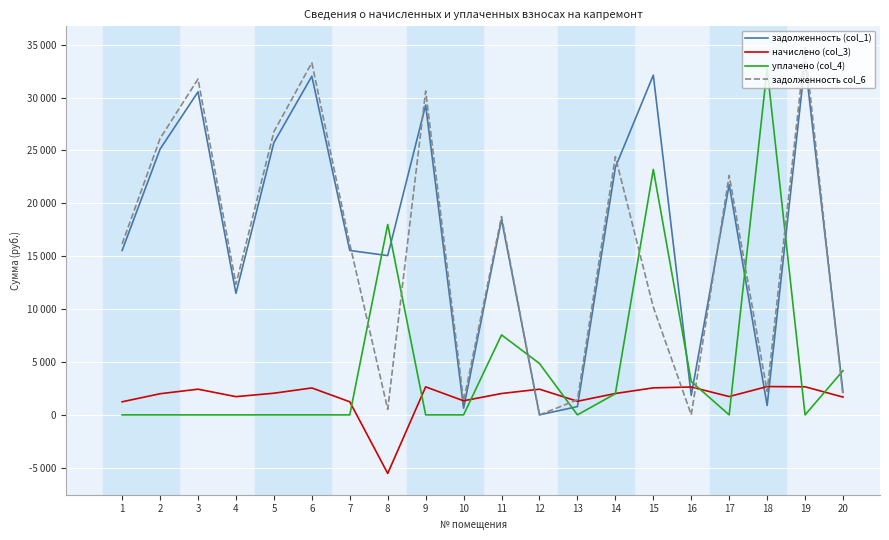

What are all the series names shown in the legend?

задолженность (col_1), начислено (col_3), уплачено (col_4), задолженность col_6